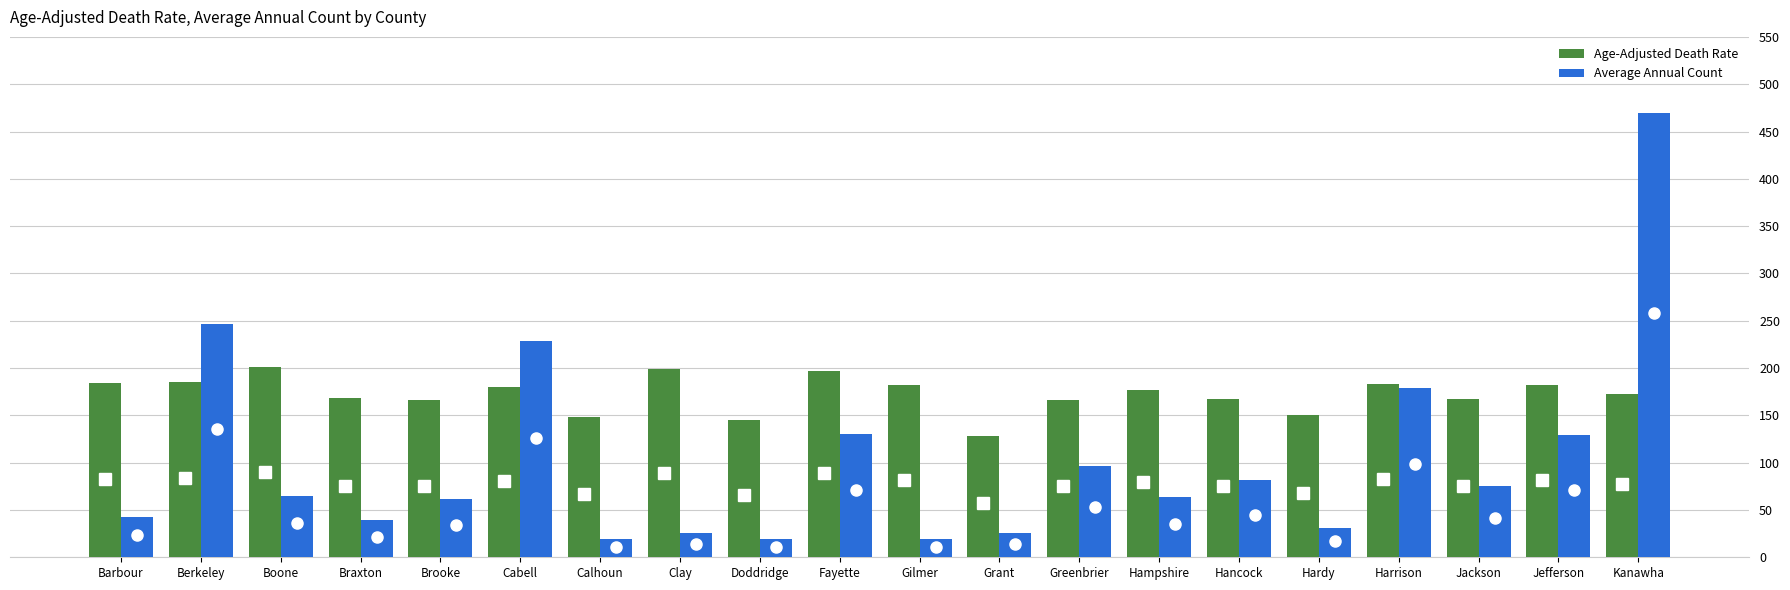

List the series in order of their peak value, highest first.

Average Annual Count, Age-Adjusted Death Rate